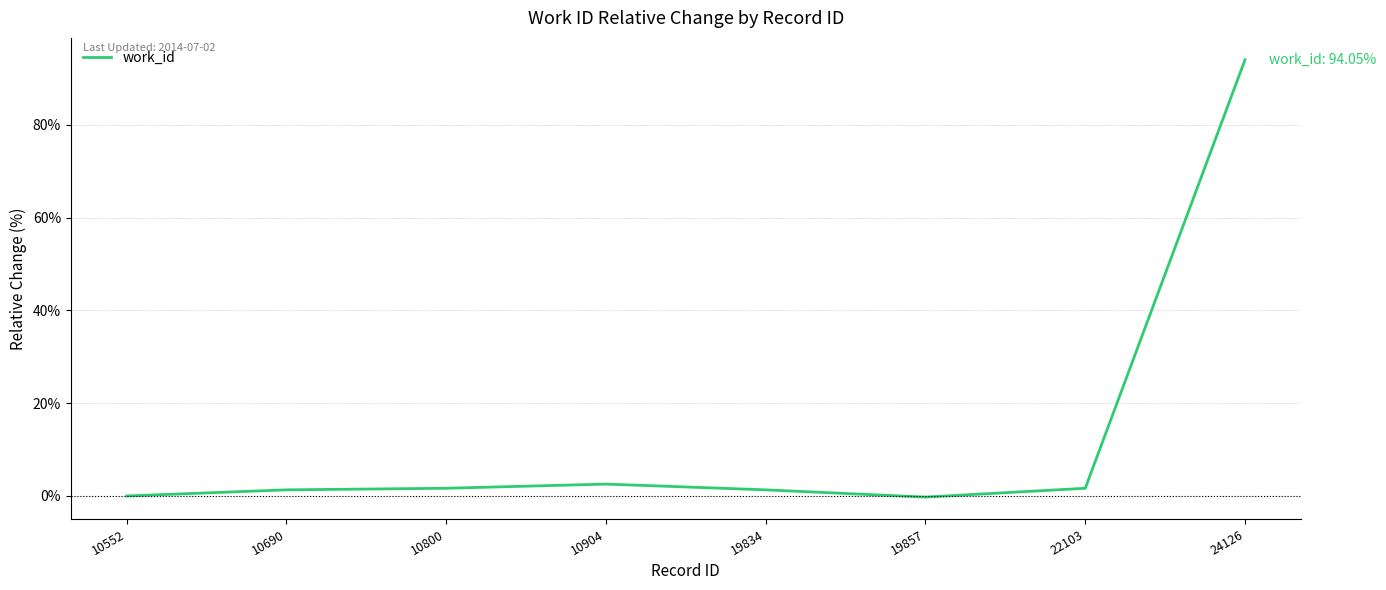

What is the greatest value displayed?

94.0